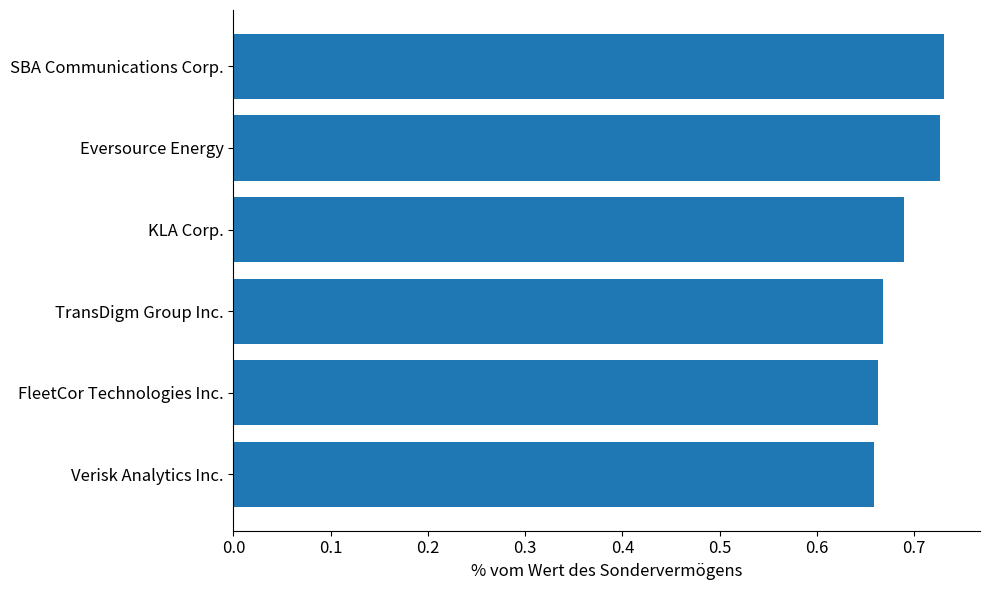

The chart shows a value of 1.0 at FleetCor Technologies Inc.. True or false?

False